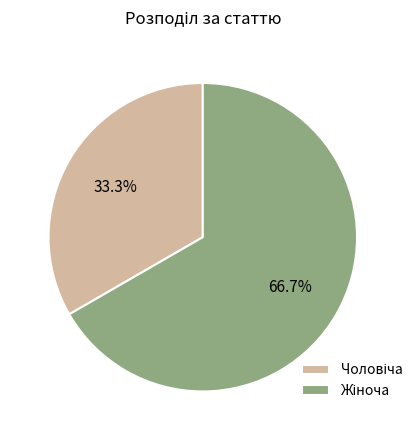

Is there any slice that represents more than half of the pie?

Yes